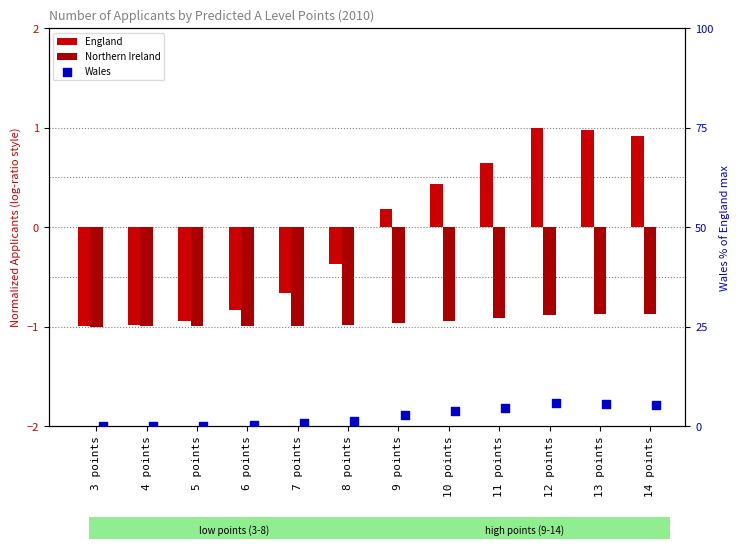

Is the value of Wales at 10 points greater than the value of England at 3 points?

Yes